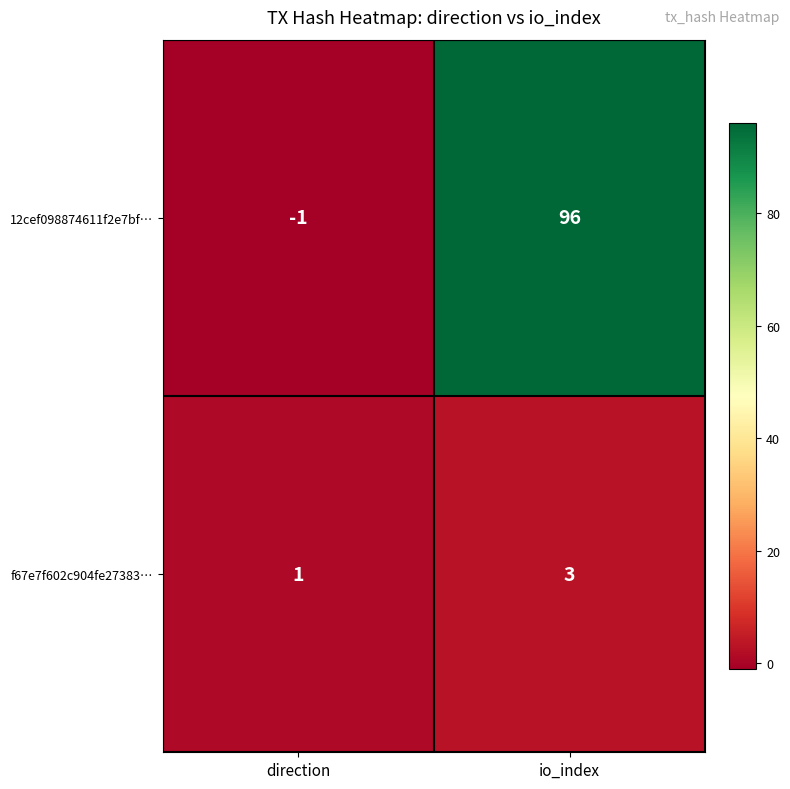

How many data points does each series have?

2